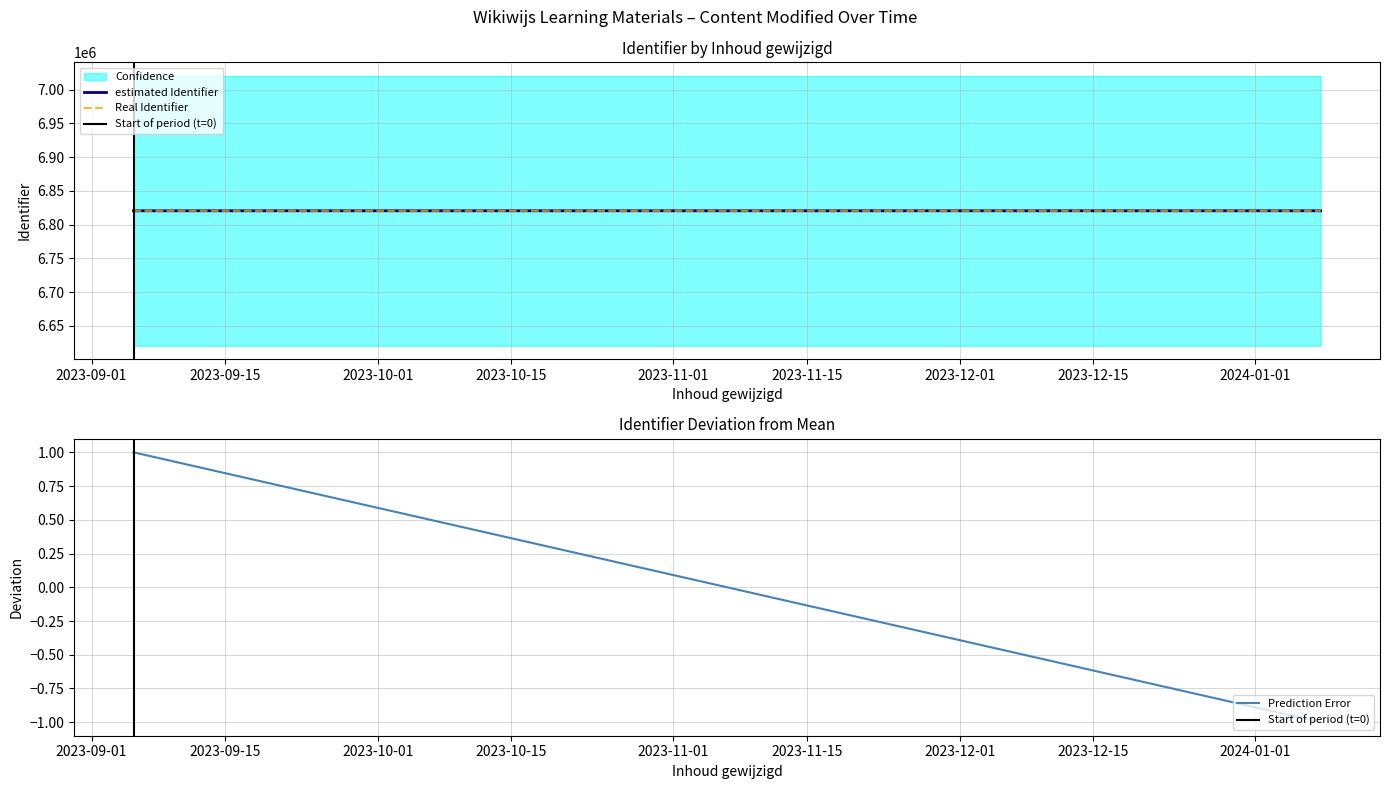

The Real Identifier series shows 6820486 at 2023-09-01. True or false?

True